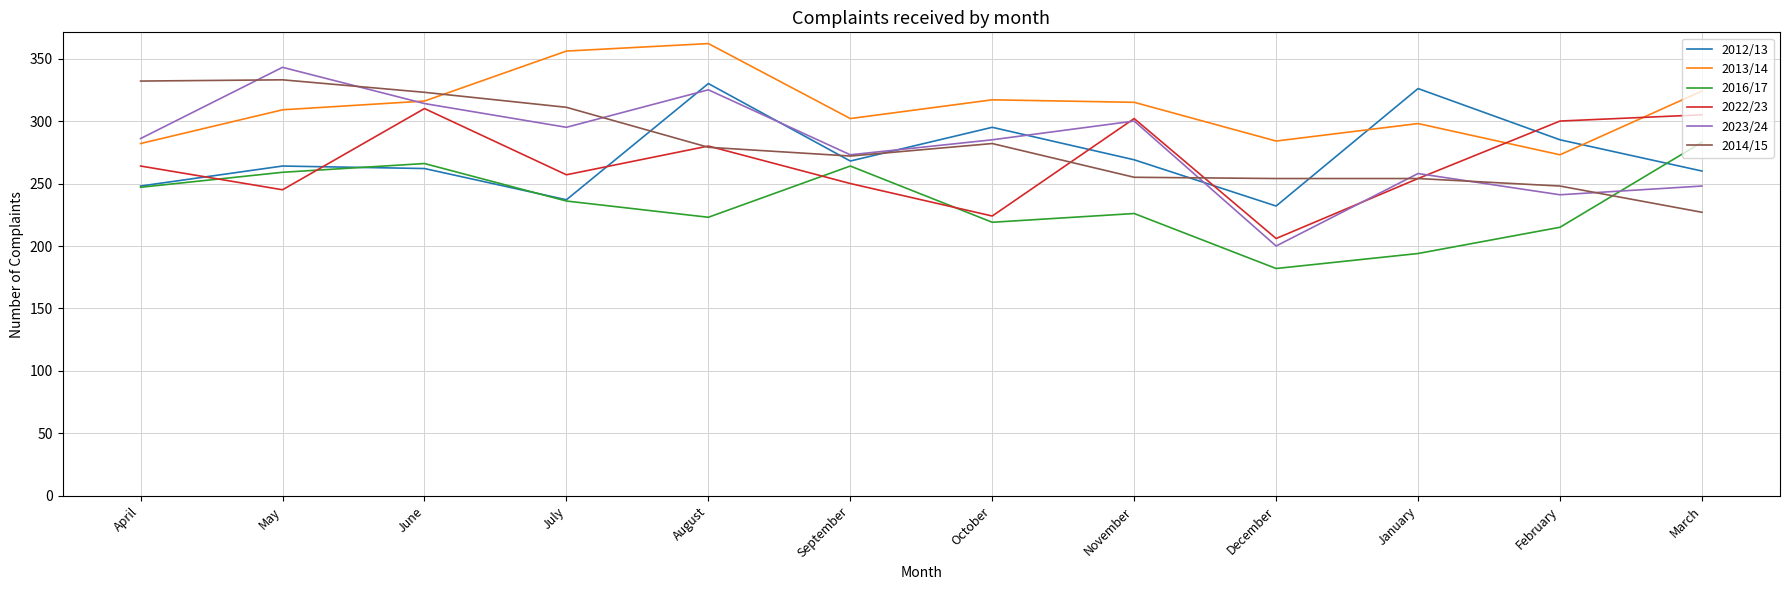

What position from the right is April?

12